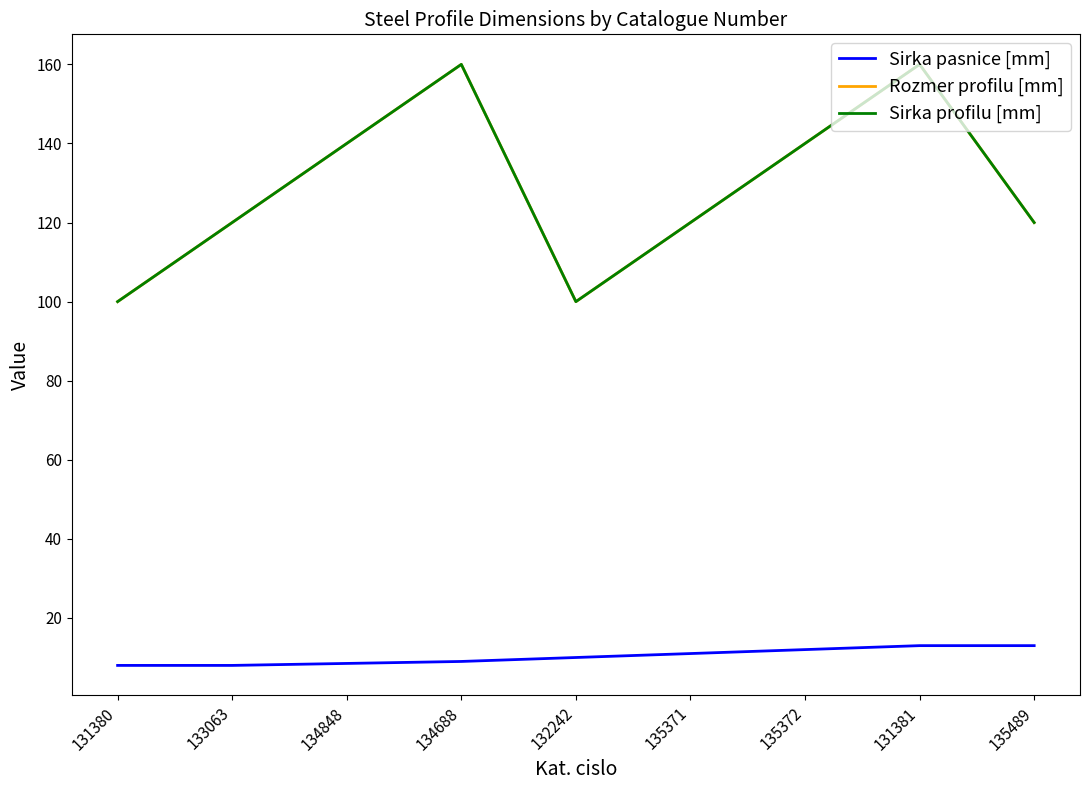

How many lines are shown in the chart?

3